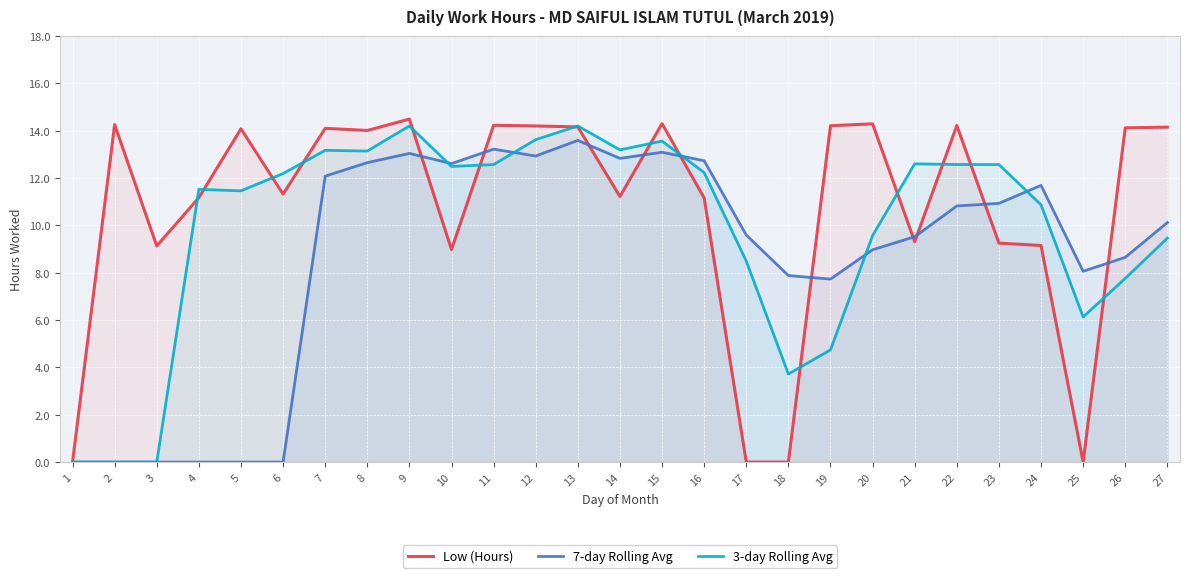

Does the chart display data point markers on the line(s)?

No